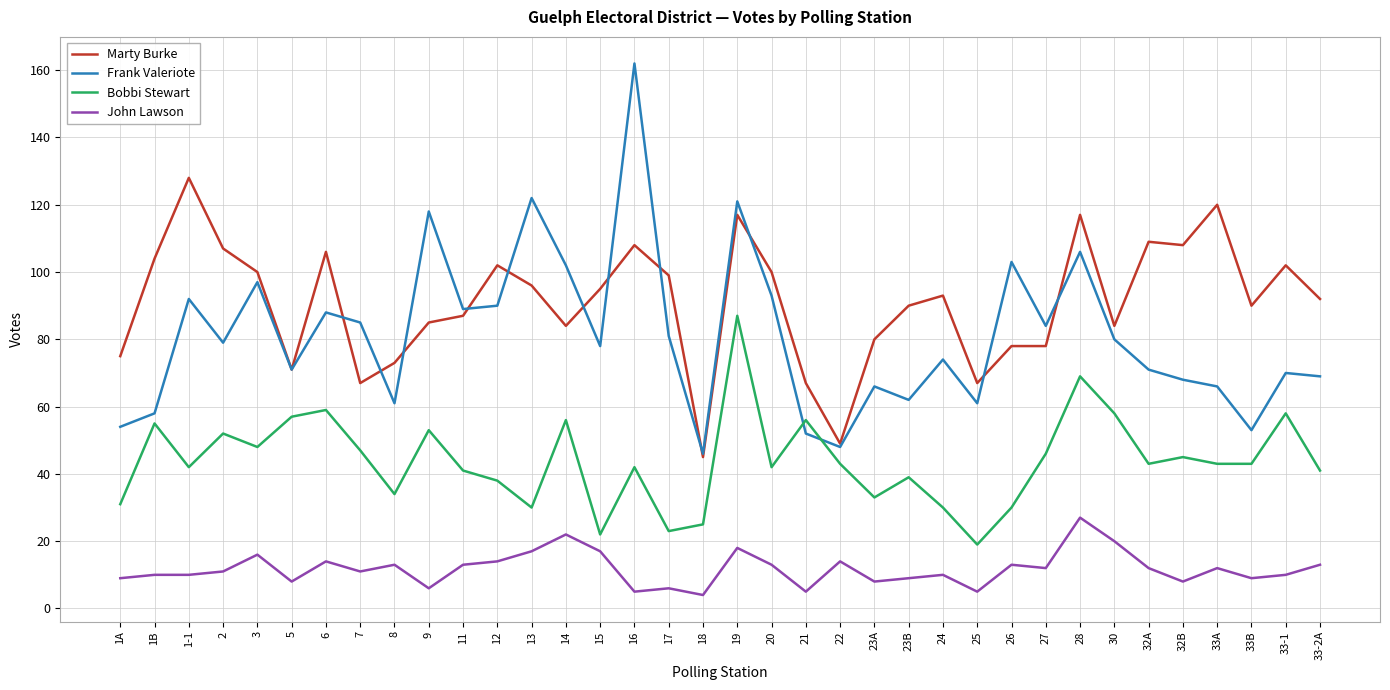

What is the total value across all series at 9?

262